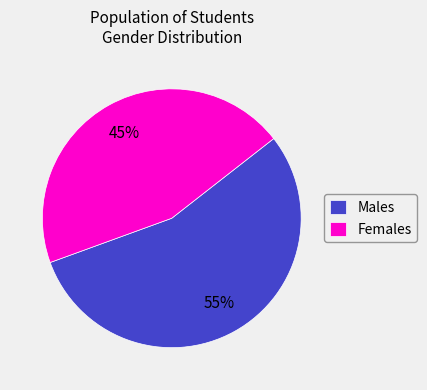

Is there a majority slice in this chart?

Yes